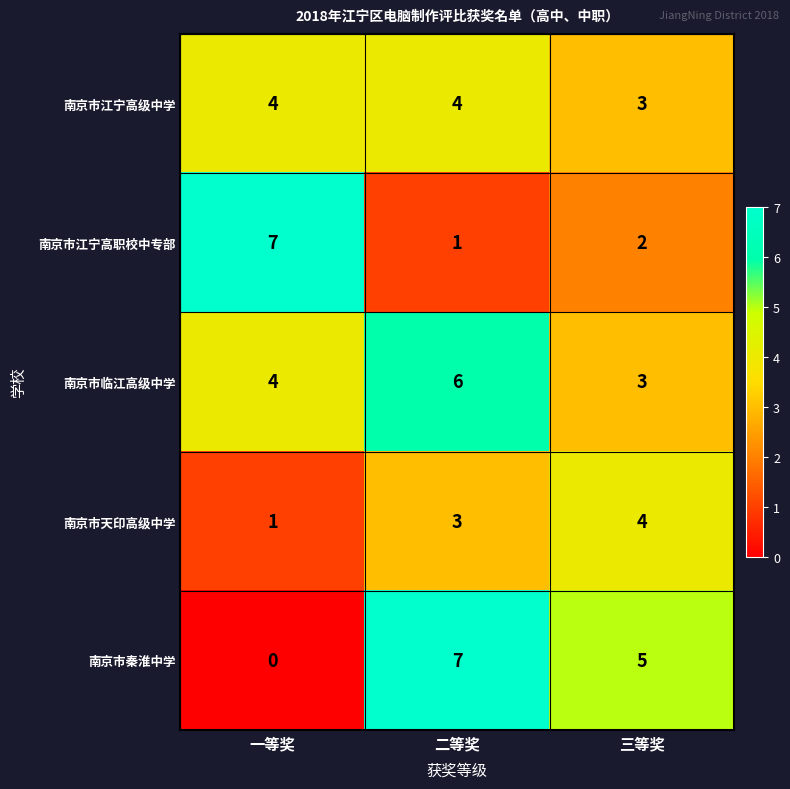

At which label is 南京市江宁高职校中专部 closest to 4?

三等奖